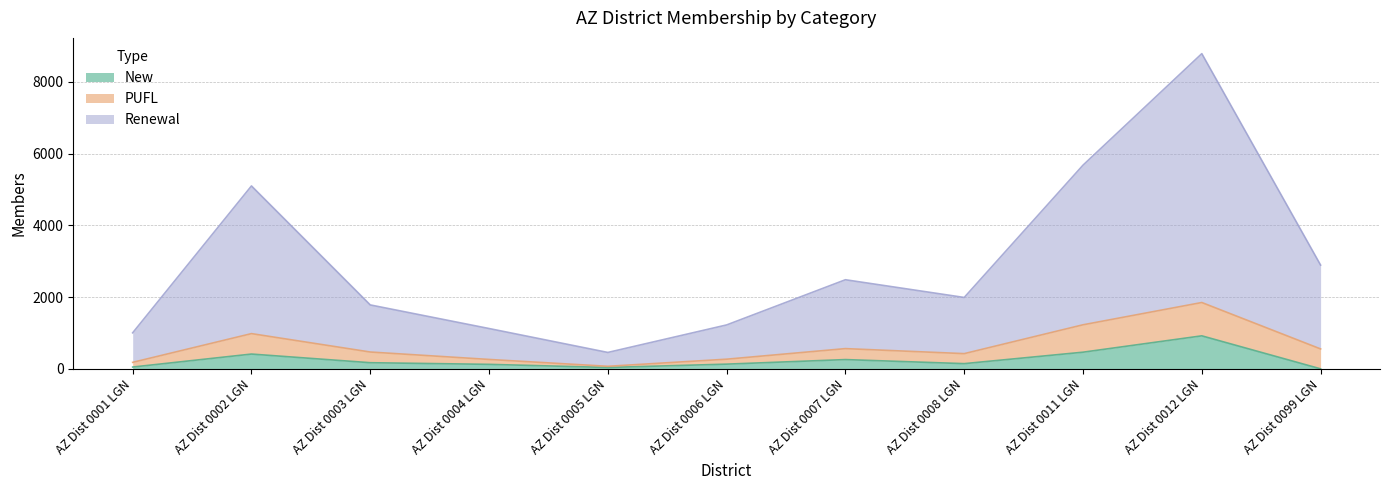

What is the maximum value for New?

921